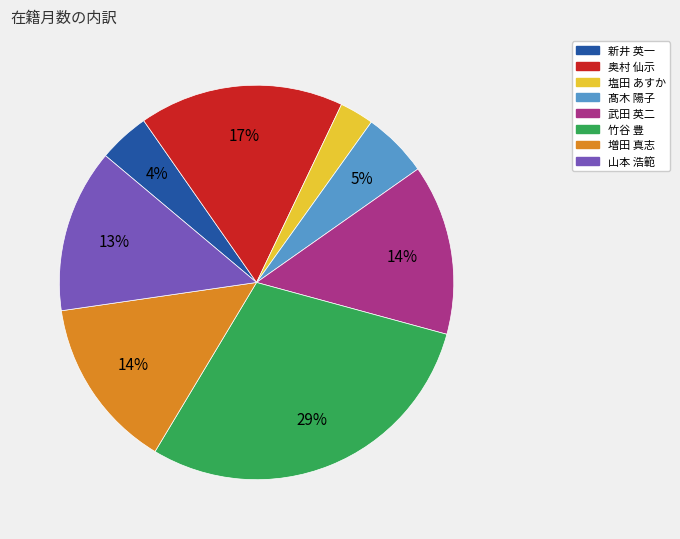

Is there any slice that represents more than half of the pie?

No